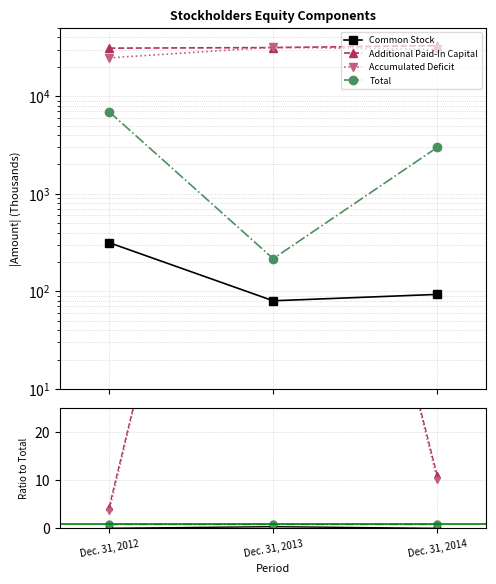

The value of Total at Dec. 31, 2014 is 1.5. True or false?

False